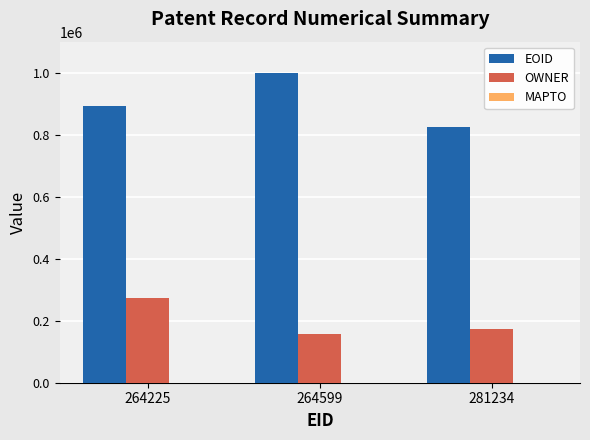

Rank the series by their average value, from lowest to highest.

OWNER, EOID